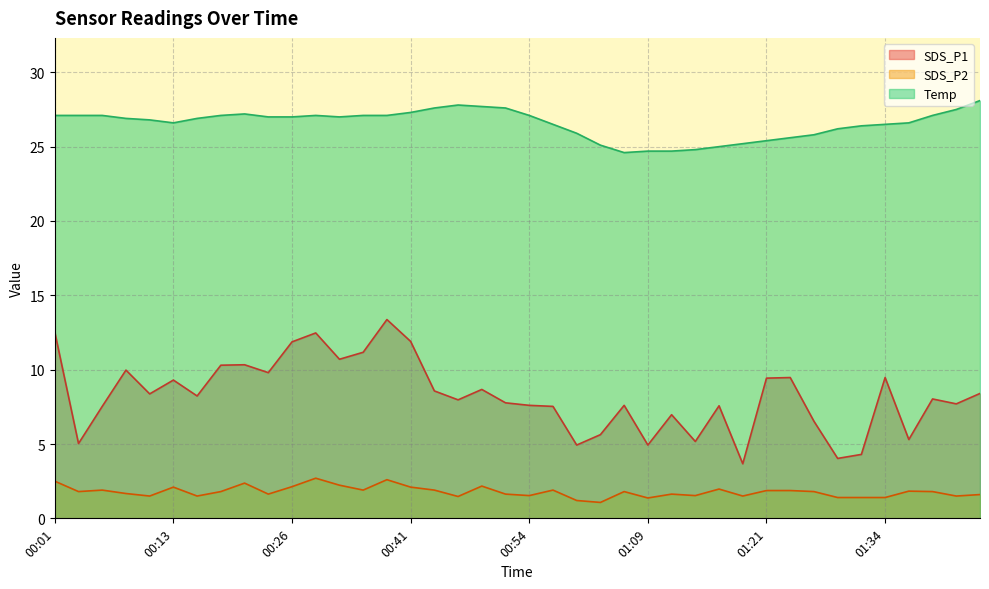

True or false: Temp has a value of 24.7 at 01:09.

True